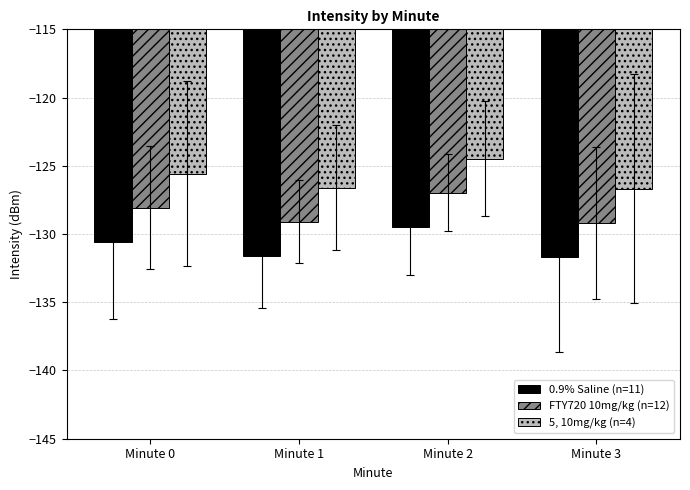

How many groups of bars are there?

4